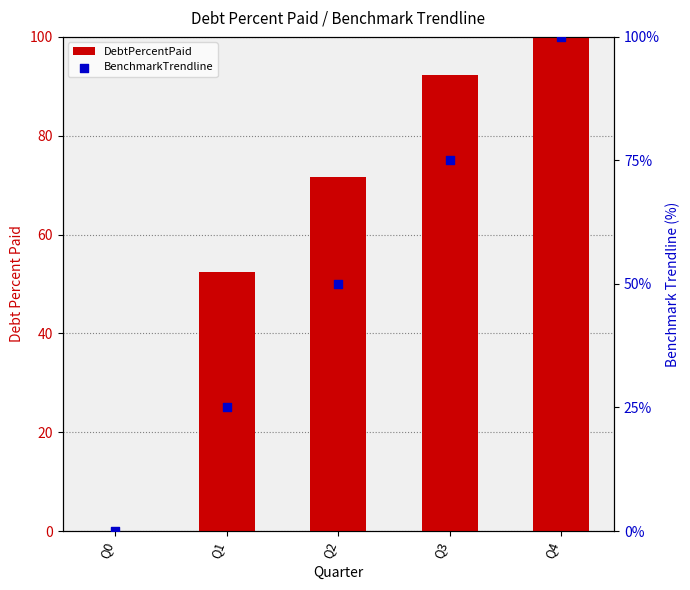

Is the value of DebtPercentPaid at Q1 greater than the value of BenchmarkTrendline at Q2?

Yes